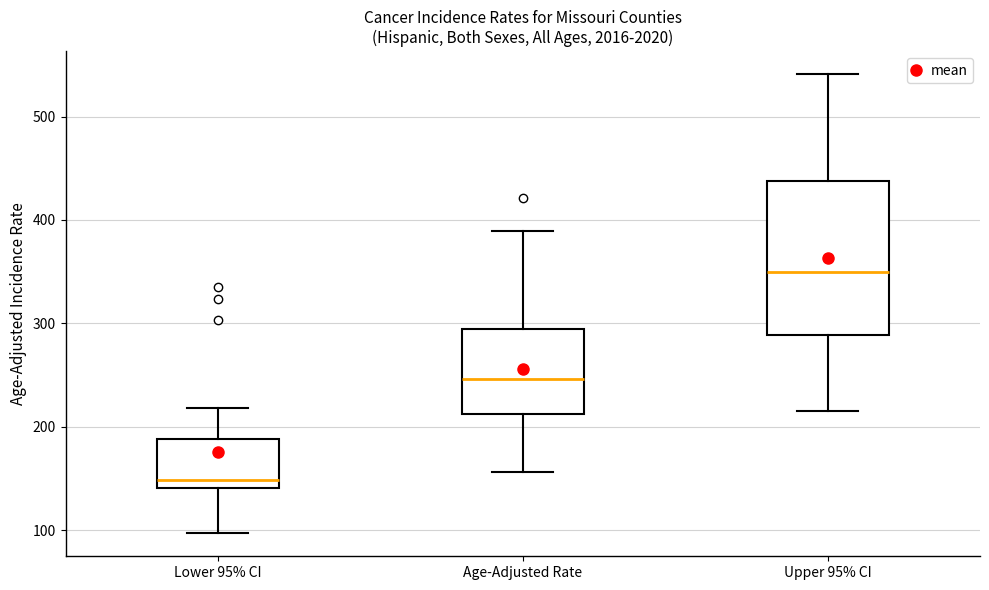

Comparing the boxes themselves (not the whiskers), which one is the tallest?

Upper 95% CI